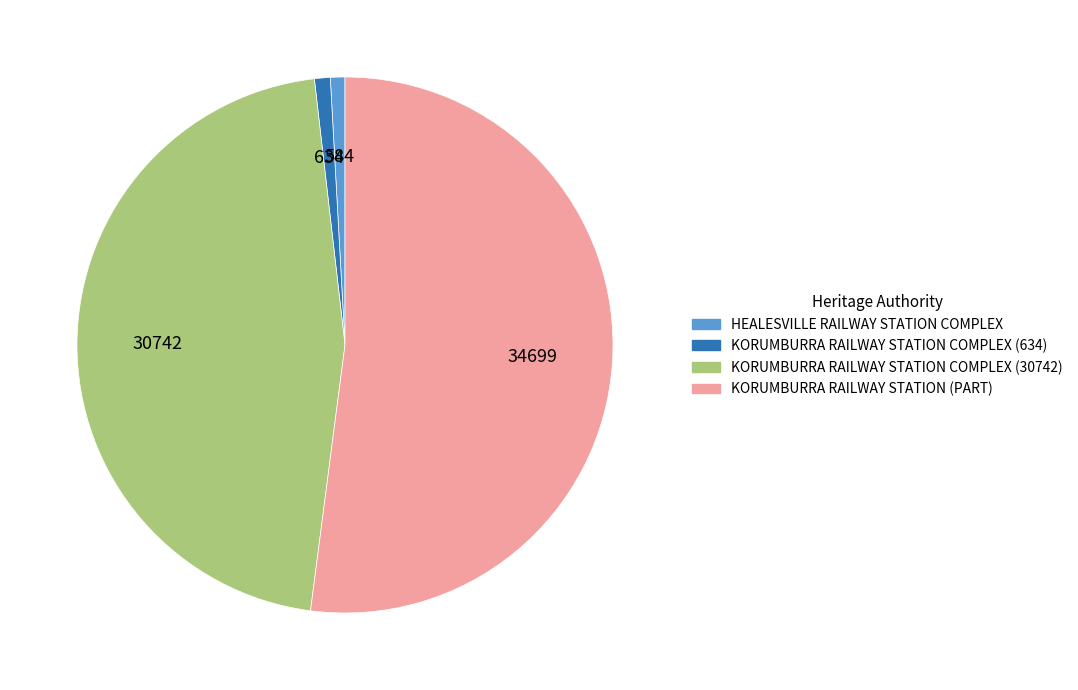

Is the sum of KORUMBURRA RAILWAY STATION COMPLEX (634) and HEALESVILLE RAILWAY STATION COMPLEX greater than half?

No